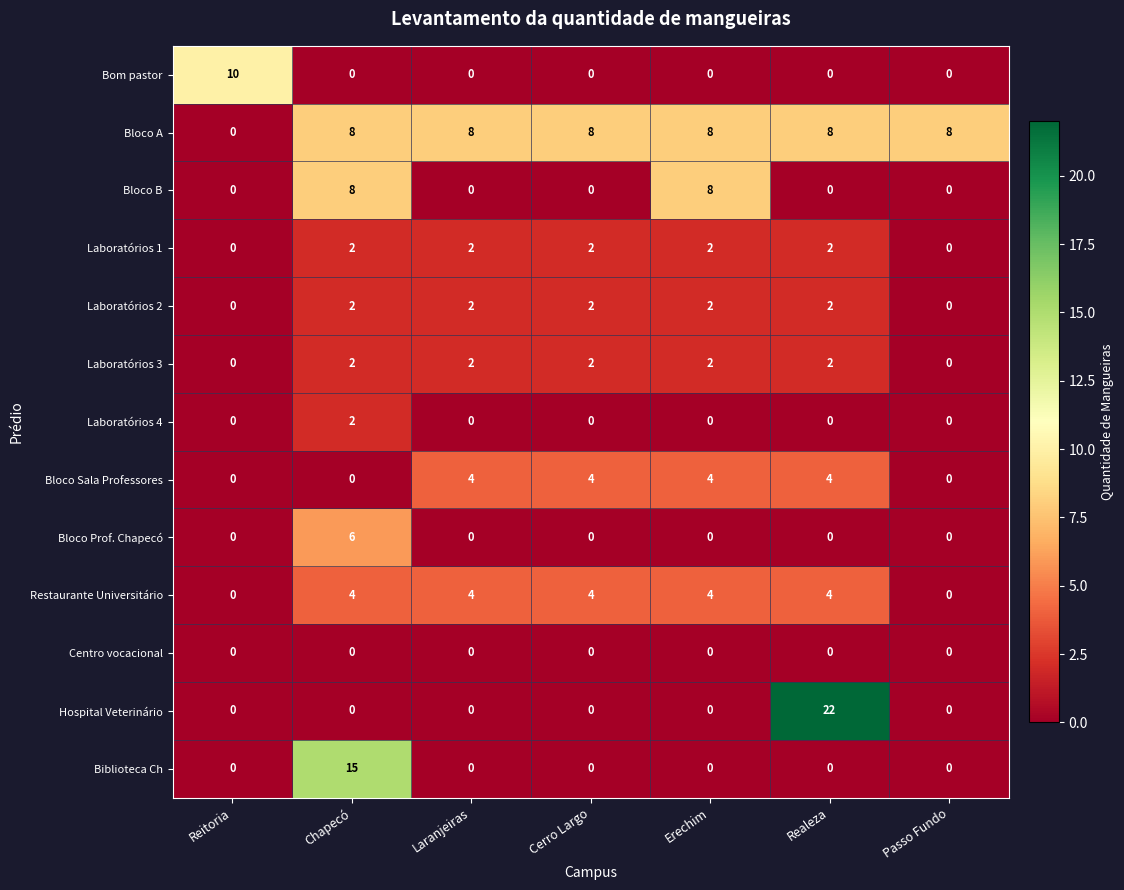

Count the Laboratórios 1 values in the range 0 to 2.

7